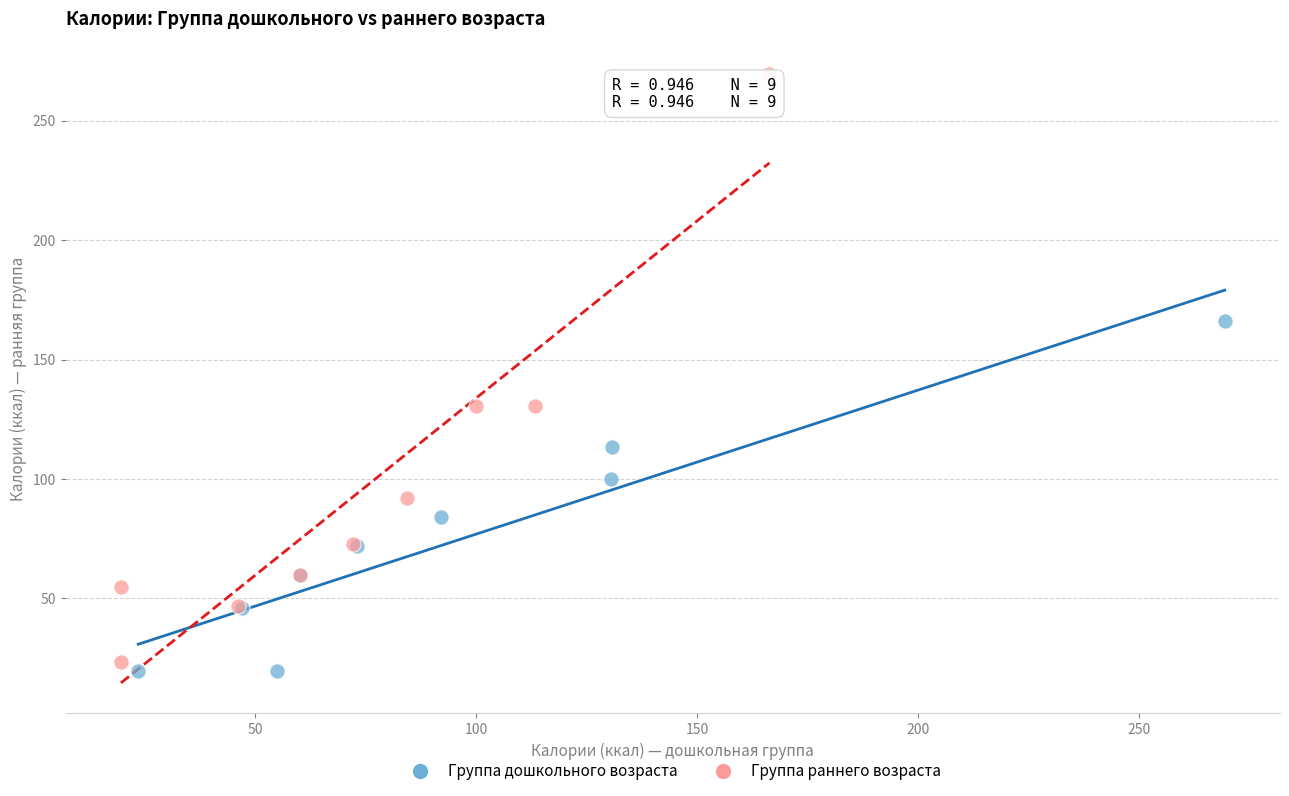

Which series has the widest spread of Y values?

Группа раннего возраста